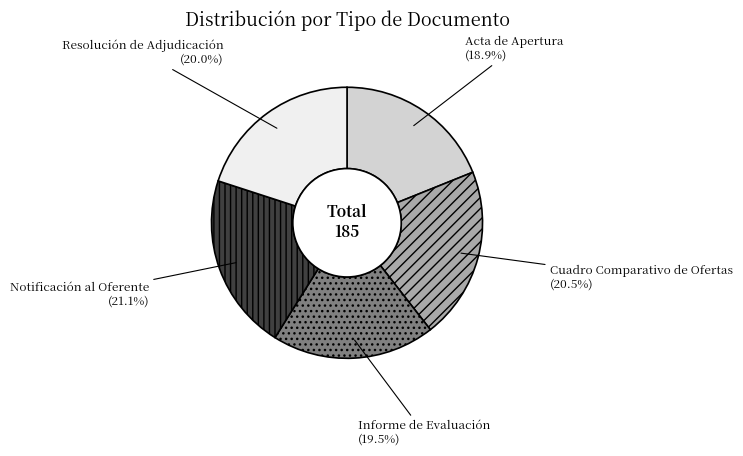

What portion of the pie excludes (21.1%)?

78.9%